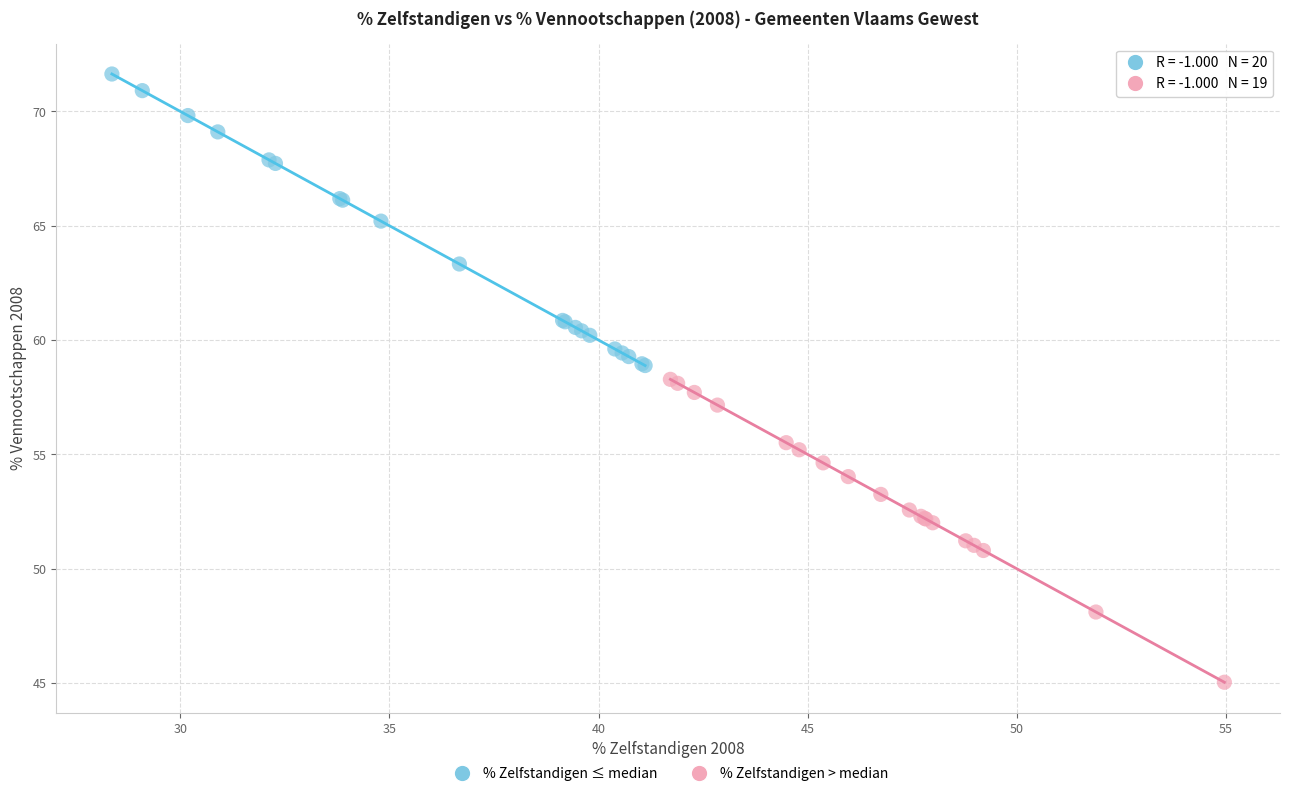

Which series reaches the minimum Y coordinate?

% Zelfstandigen > median